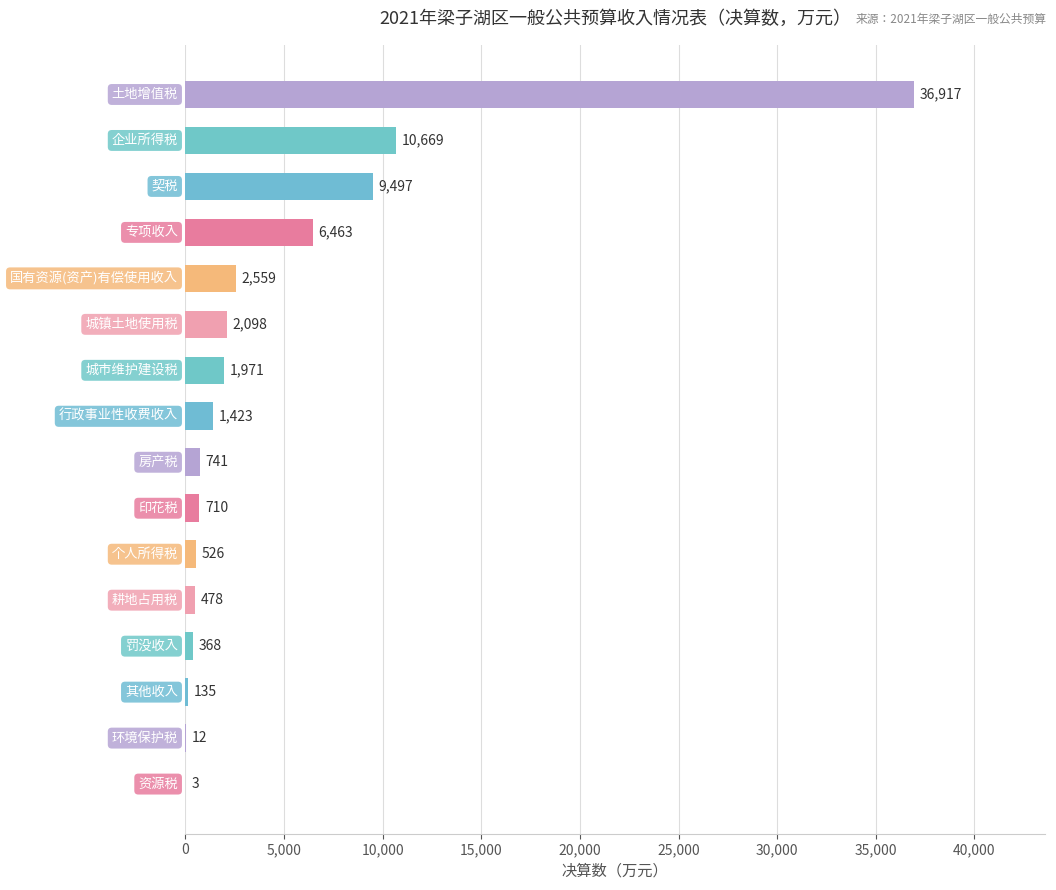

What is the sum of all values?

74570